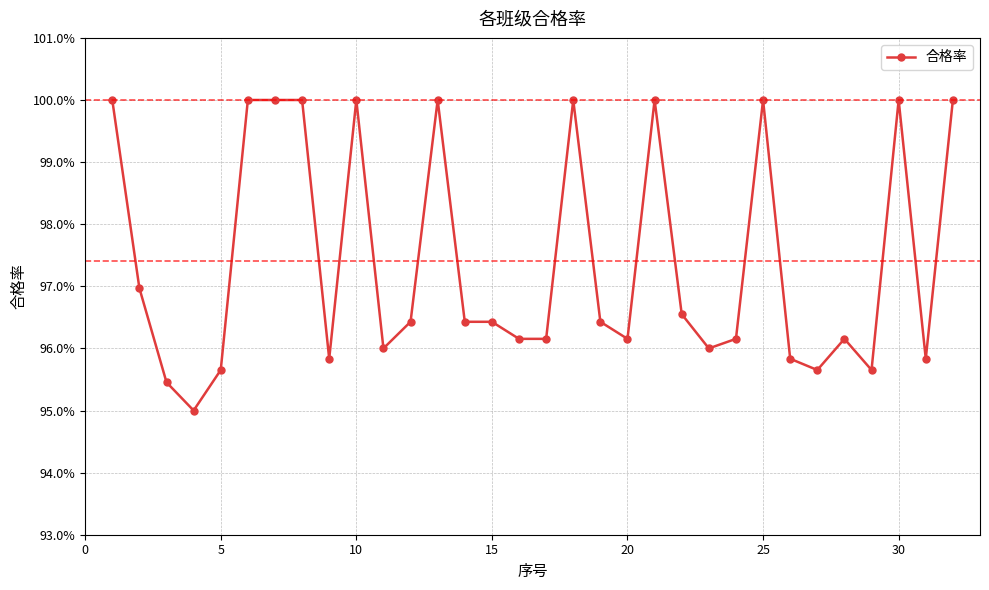

How many points are lower than both their immediate neighbors (excluding endpoints)?

8